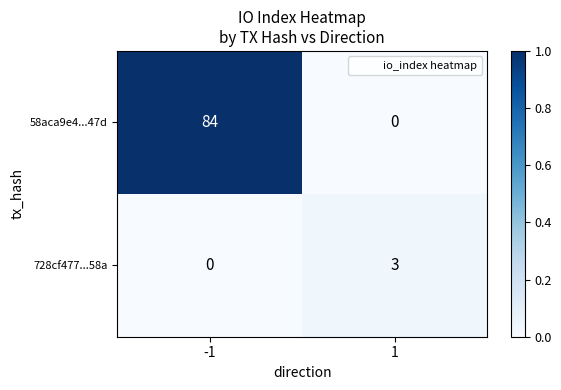

At which category is the sum across all series the highest?

-1